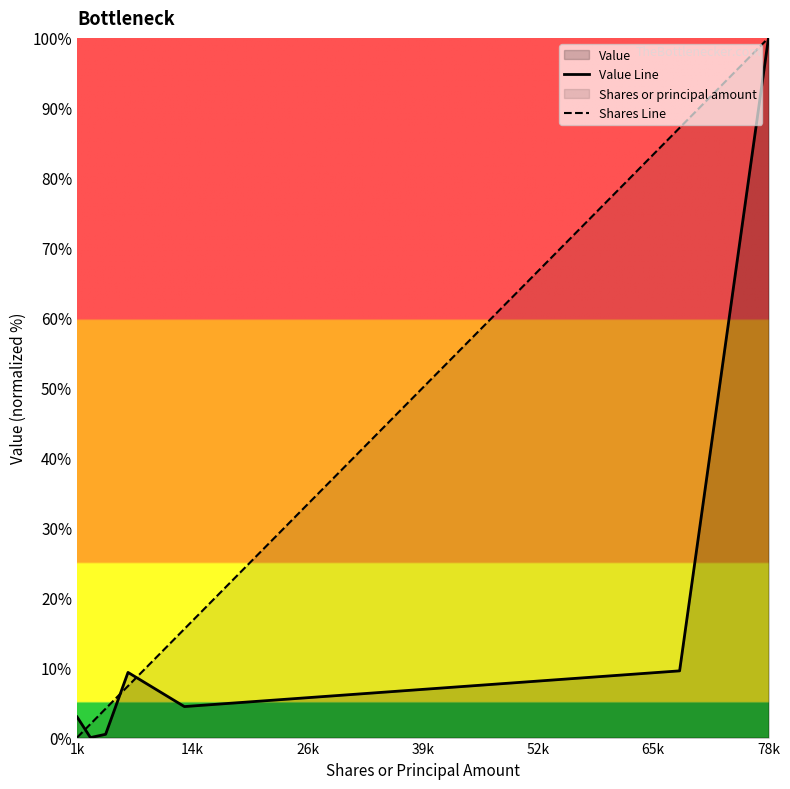

Which series has the largest total across all categories?

Shares Line